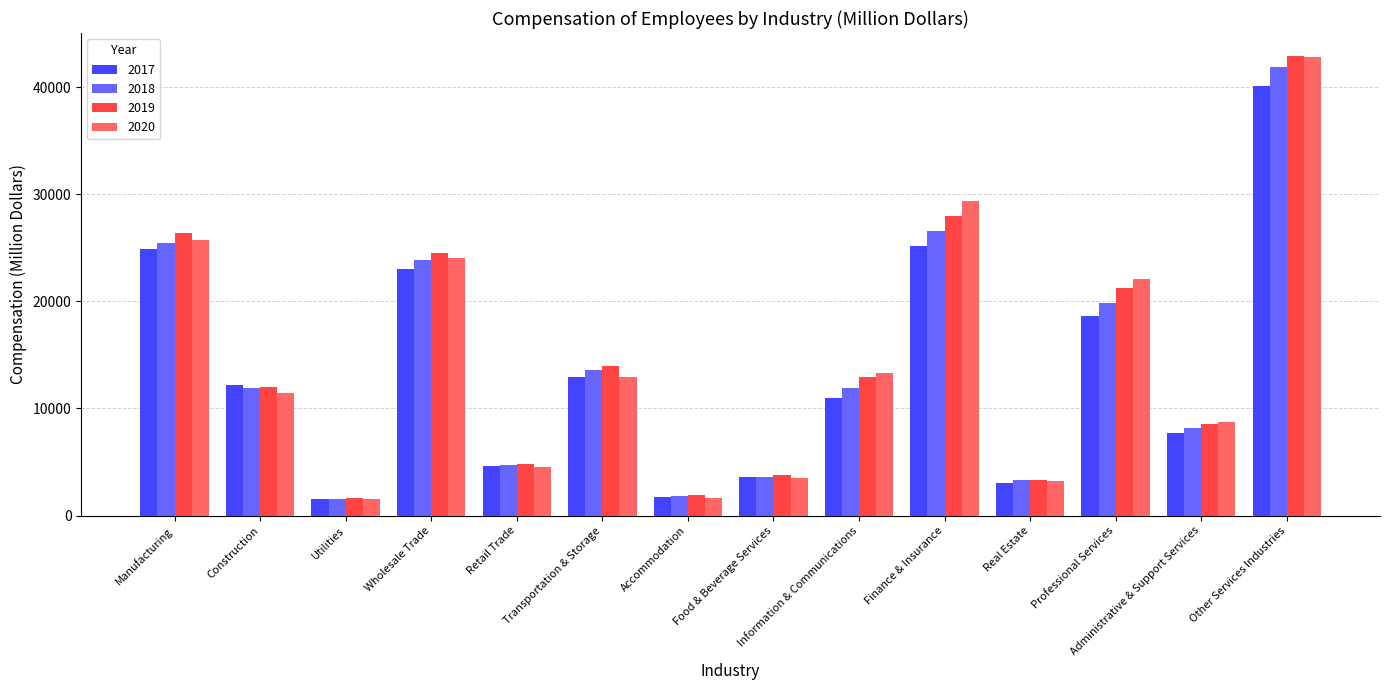

What is the maximum value shown in the chart?

42911.6